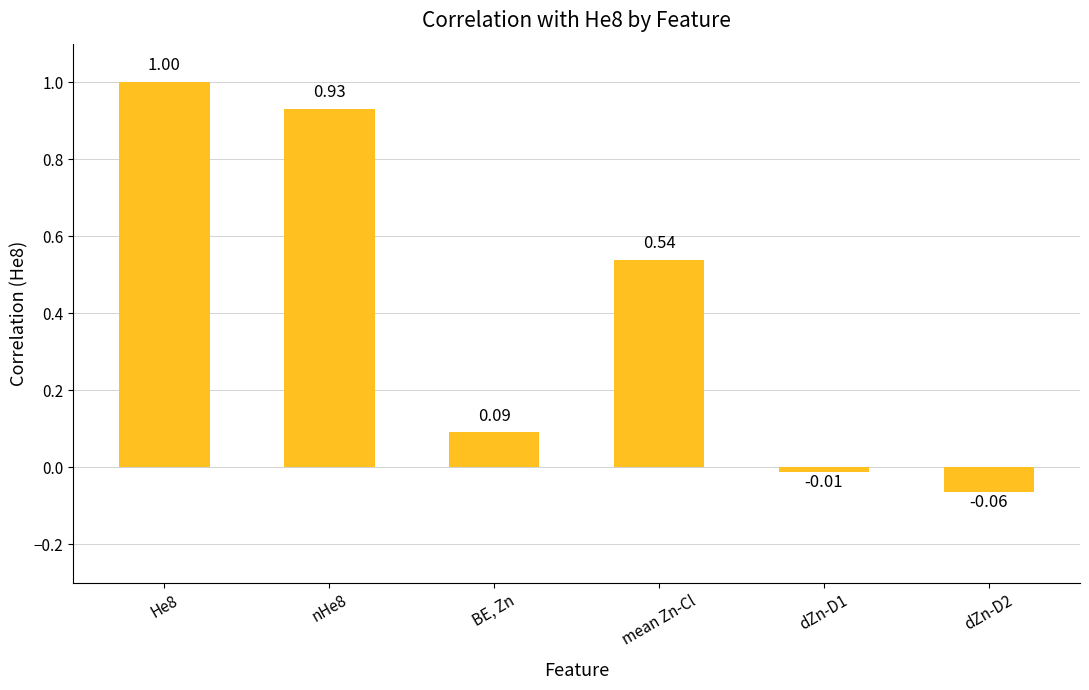

List the labels in order of value, largest first.

He8, nHe8, mean Zn-Cl, BE, Zn, dZn-D1, dZn-D2